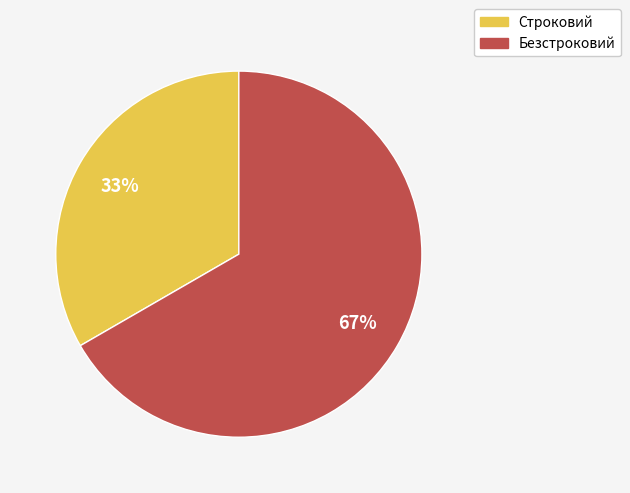

True or false: Строковий accounts for 33% of the total.

True